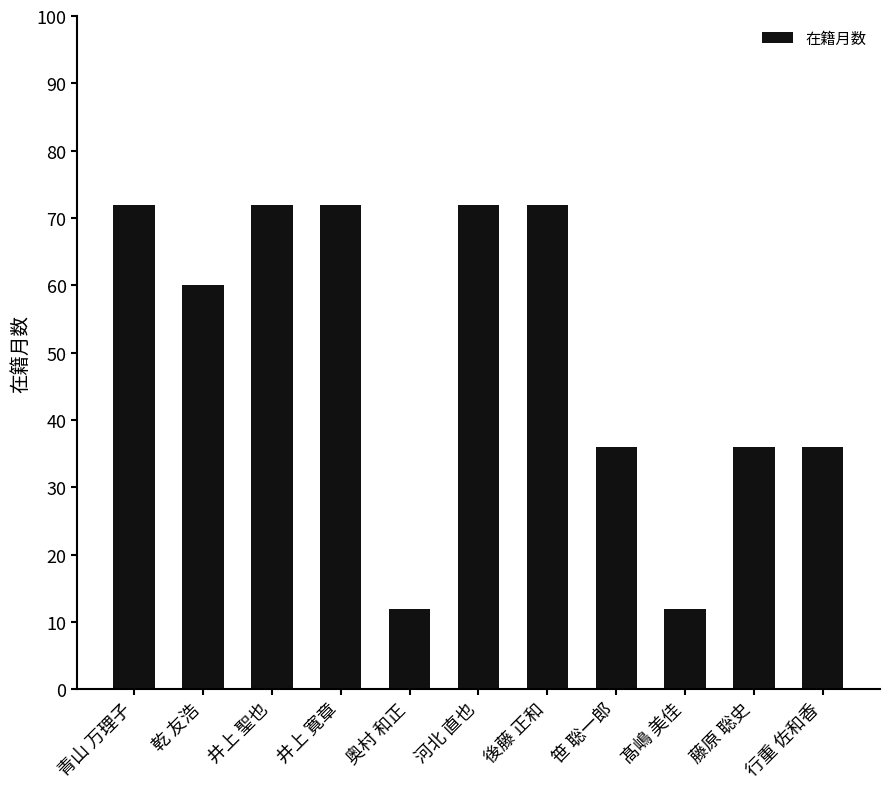

Reading right to left, list all the values displayed in this chart.

36	36	12	36	72	72	12	72	72	60	72